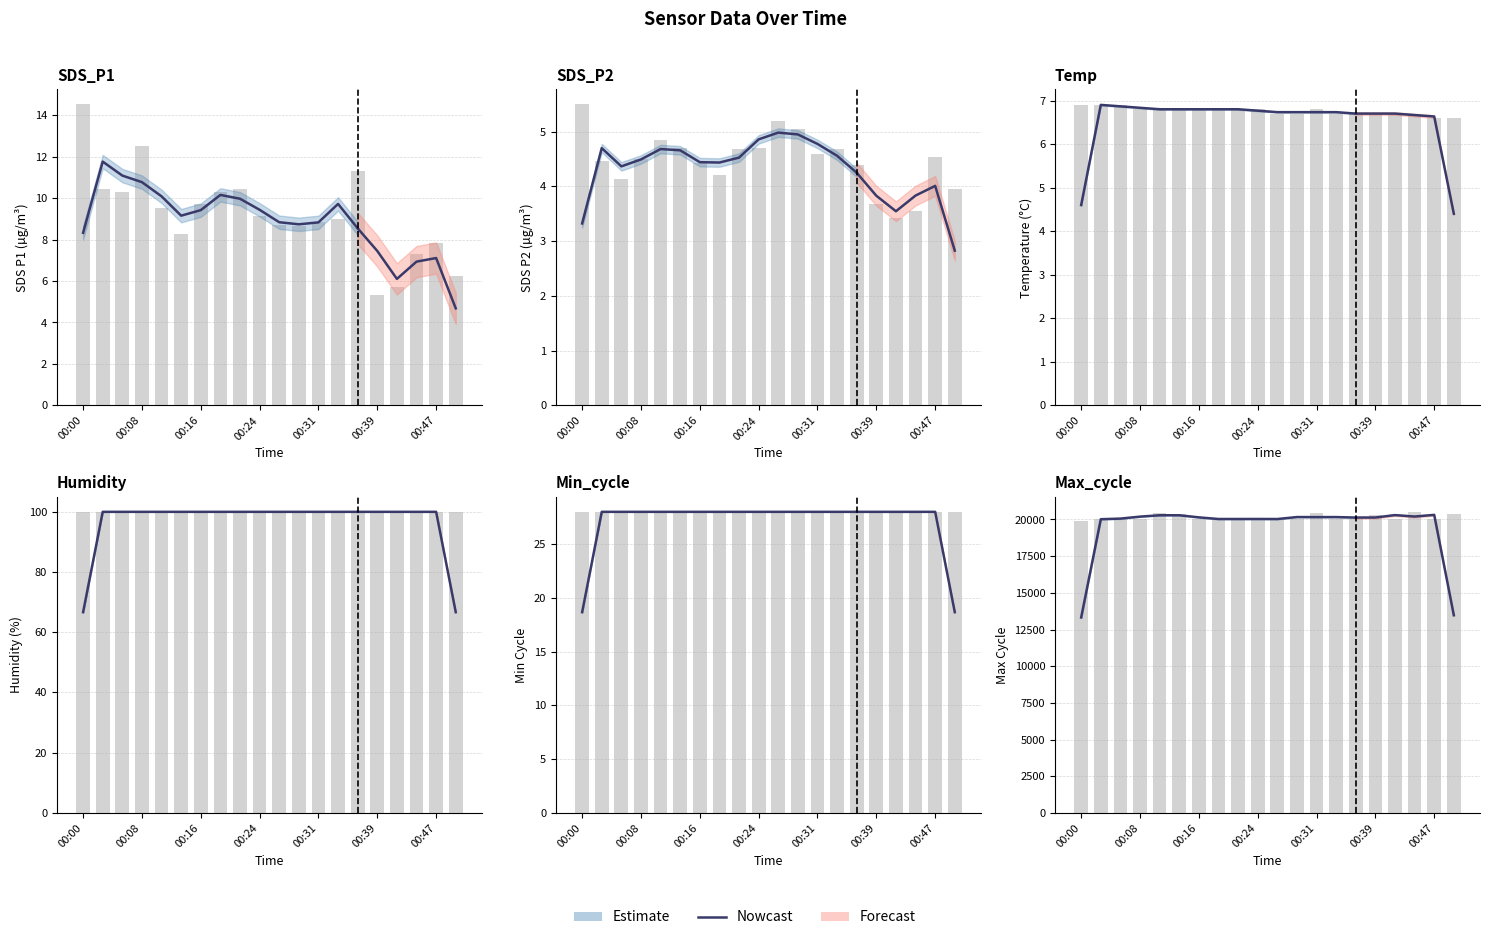

The value at 00:16 is 20143.7. True or false?

True